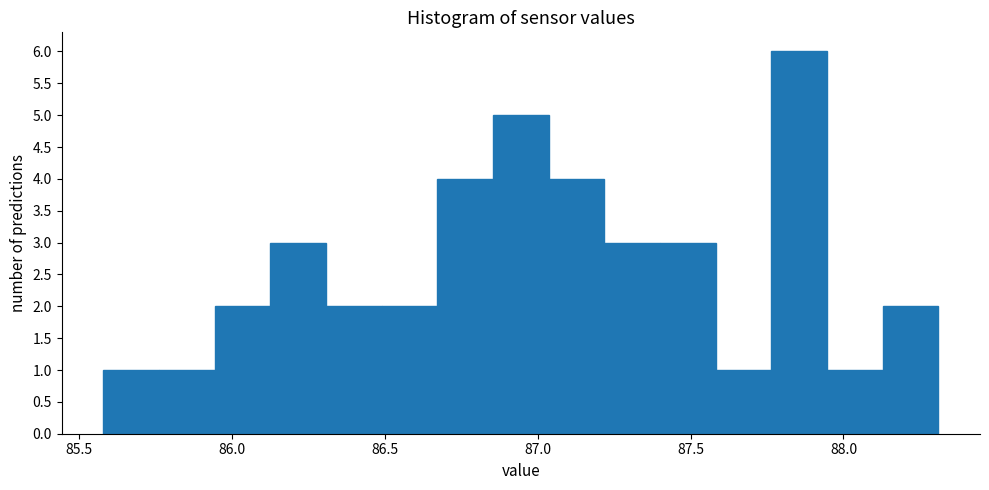

Around what value on the x-axis is the tallest bar? Give the approximate position of its centre, as read against the axis.

87.85